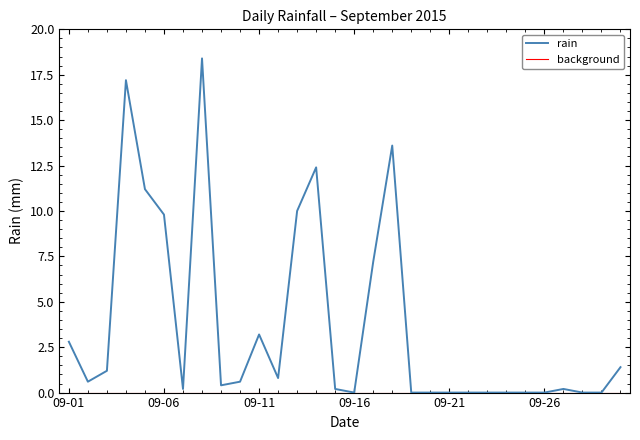

At how many categories does at least one series exceed 9?

7